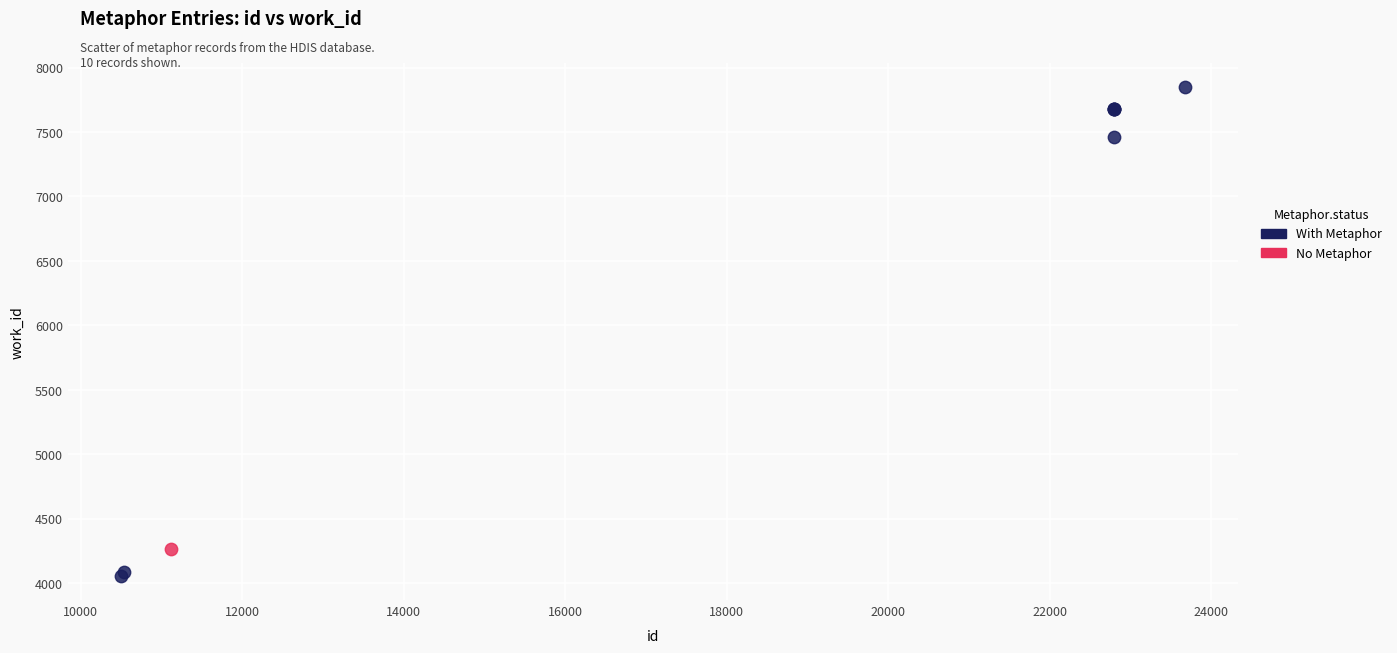

What are all the series names shown in the legend?

With Metaphor, No Metaphor